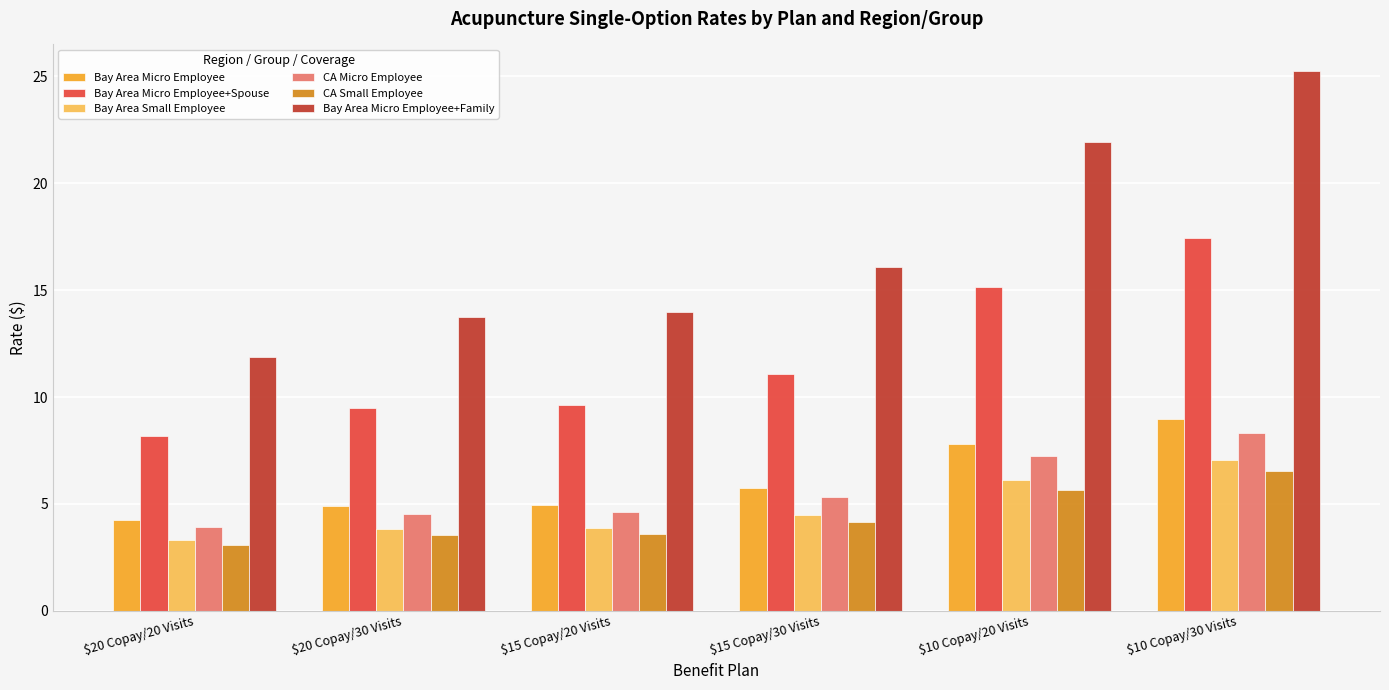

At which label does CA Micro Employee reach its minimum?

$20 Copay/20 Visits